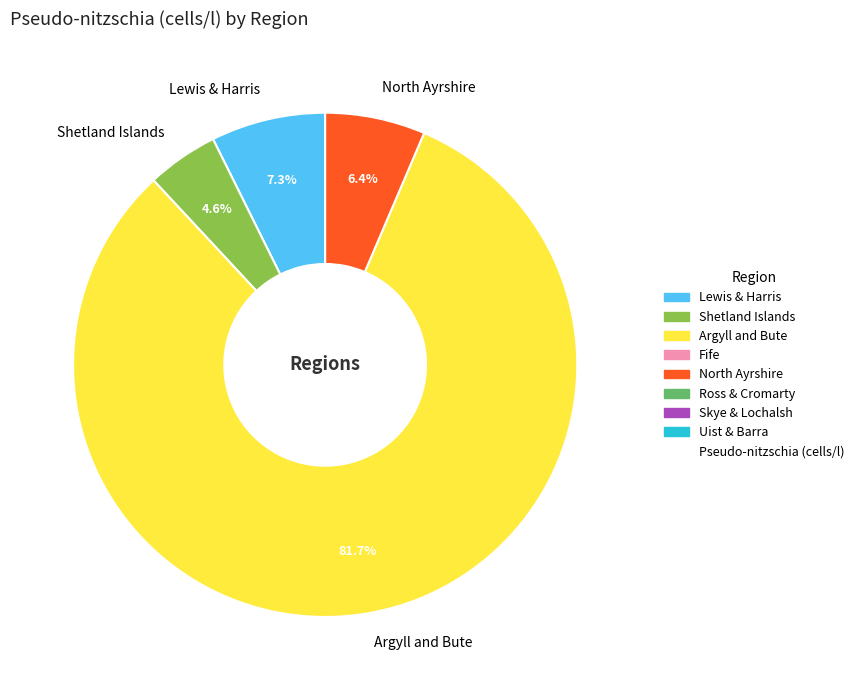

Which slice is the largest?

Argyll and Bute